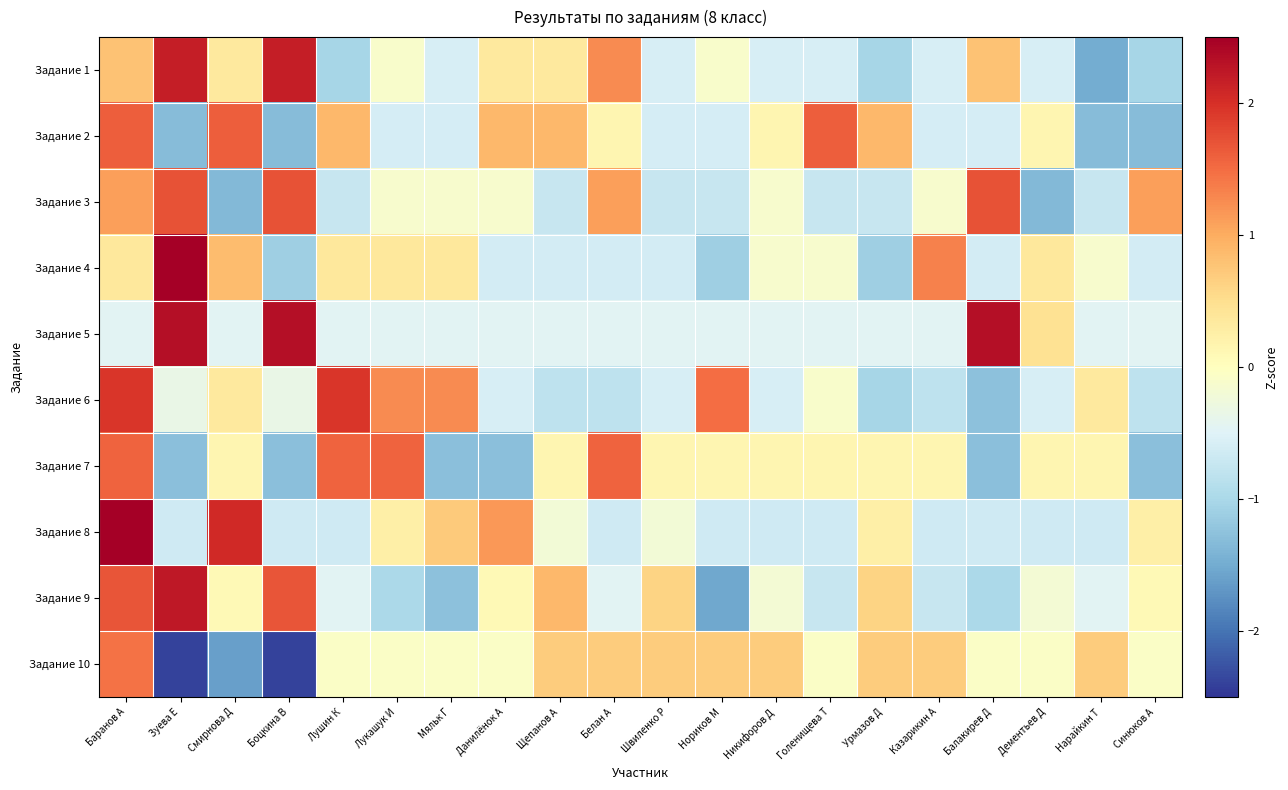

Reading left to right, extract all data points from this chart.

Задание 1: Баранов А=0.8	Зуева Е=2.2	Смирнова Д=0.3	Боцкина В=2.2	Лушин К=-1.0	Лукашук И=-0.1	Мяльк Г=-0.6	Данилёнок А=0.3	Щепанов А=0.3	Белан А=1.3	Швиленко Р=-0.6	Нориков М=-0.1	Никифоров Д=-0.6	Голенищева Т=-0.6	Урмазов Д=-1.0	Казарикин А=-0.6	Балакирев Д=0.8	Дементьев Д=-0.6	Нарайкин Т=-1.5	Синюков А=-1.0
Задание 2: Баранов А=1.6	Зуева Е=-1.3	Смирнова Д=1.6	Боцкина В=-1.3	Лушин К=0.9	Лукашук И=-0.6	Мяльк Г=-0.6	Данилёнок А=0.9	Щепанов А=0.9	Белан А=0.1	Швиленко Р=-0.6	Нориков М=-0.6	Никифоров Д=0.1	Голенищева Т=1.6	Урмазов Д=0.9	Казарикин А=-0.6	Балакирев Д=-0.6	Дементьев Д=0.1	Нарайкин Т=-1.3	Синюков А=-1.3
Задание 3: Баранов А=1.1	Зуева Е=1.7	Смирнова Д=-1.3	Боцкина В=1.7	Лушин К=-0.7	Лукашук И=-0.1	Мяльк Г=-0.1	Данилёнок А=-0.1	Щепанов А=-0.7	Белан А=1.1	Швиленко Р=-0.7	Нориков М=-0.7	Никифоров Д=-0.1	Голенищева Т=-0.7	Урмазов Д=-0.7	Казарикин А=-0.1	Балакирев Д=1.7	Дементьев Д=-1.3	Нарайкин Т=-0.7	Синюков А=1.1
Задание 4: Баранов А=0.4	Зуева Е=3.3	Смирнова Д=0.9	Боцкина В=-1.1	Лушин К=0.4	Лукашук И=0.4	Мяльк Г=0.4	Данилёнок А=-0.6	Щепанов А=-0.6	Белан А=-0.6	Швиленко Р=-0.6	Нориков М=-1.1	Никифоров Д=-0.1	Голенищева Т=-0.1	Урмазов Д=-1.1	Казарикин А=1.3	Балакирев Д=-0.6	Дементьев Д=0.4	Нарайкин Т=-0.1	Синюков А=-0.6
Задание 5: Баранов А=-0.5	Зуева Е=2.3	Смирнова Д=-0.5	Боцкина В=2.3	Лушин К=-0.5	Лукашук И=-0.5	Мяльк Г=-0.5	Данилёнок А=-0.5	Щепанов А=-0.5	Белан А=-0.5	Швиленко Р=-0.5	Нориков М=-0.5	Никифоров Д=-0.5	Голенищева Т=-0.5	Урмазов Д=-0.5	Казарикин А=-0.5	Балакирев Д=2.3	Дементьев Д=0.5	Нарайкин Т=-0.5	Синюков А=-0.5
Задание 6: Баранов А=1.9	Зуева Е=-0.3	Смирнова Д=0.3	Боцкина В=-0.3	Лушин К=1.9	Лукашук И=1.3	Мяльк Г=1.3	Данилёнок А=-0.6	Щепанов А=-0.8	Белан А=-0.8	Швиленко Р=-0.6	Нориков М=1.5	Никифоров Д=-0.6	Голенищева Т=-0.1	Урмазов Д=-1.0	Казарикин А=-0.8	Балакирев Д=-1.3	Дементьев Д=-0.6	Нарайкин Т=0.3	Синюков А=-0.8
Задание 7: Баранов А=1.6	Зуева Е=-1.3	Смирнова Д=0.1	Боцкина В=-1.3	Лушин К=1.6	Лукашук И=1.6	Мяльк Г=-1.3	Данилёнок А=-1.3	Щепанов А=0.1	Белан А=1.6	Швиленко Р=0.1	Нориков М=0.1	Никифоров Д=0.1	Голенищева Т=0.1	Урмазов Д=0.1	Казарикин А=0.1	Балакирев Д=-1.3	Дементьев Д=0.1	Нарайкин Т=0.1	Синюков А=-1.3
Задание 8: Баранов А=3.0	Зуева Е=-0.7	Смирнова Д=2.1	Боцкина В=-0.7	Лушин К=-0.7	Лукашук И=0.2	Мяльк Г=0.7	Данилёнок А=1.2	Щепанов А=-0.2	Белан А=-0.7	Швиленко Р=-0.2	Нориков М=-0.7	Никифоров Д=-0.7	Голенищева Т=-0.7	Урмазов Д=0.2	Казарикин А=-0.7	Балакирев Д=-0.7	Дементьев Д=-0.7	Нарайкин Т=-0.7	Синюков А=0.2
Задание 9: Баранов А=1.7	Зуева Е=2.2	Смирнова Д=0.1	Боцкина В=1.7	Лушин К=-0.5	Лукашук И=-1.0	Мяльк Г=-1.3	Данилёнок А=0.1	Щепанов А=0.9	Белан А=-0.5	Швиленко Р=0.6	Нориков М=-1.5	Никифоров Д=-0.2	Голенищева Т=-0.7	Урмазов Д=0.6	Казарикин А=-0.7	Балакирев Д=-1.0	Дементьев Д=-0.2	Нарайкин Т=-0.5	Синюков А=0.1
Задание 10: Баранов А=1.5	Зуева Е=-2.4	Смирнова Д=-1.6	Боцкина В=-2.4	Лушин К=-0.1	Лукашук И=-0.1	Мяльк Г=-0.1	Данилёнок А=-0.1	Щепанов А=0.7	Белан А=0.7	Швиленко Р=0.7	Нориков М=0.7	Никифоров Д=0.7	Голенищева Т=-0.1	Урмазов Д=0.7	Казарикин А=0.7	Балакирев Д=-0.1	Дементьев Д=-0.1	Нарайкин Т=0.7	Синюков А=-0.1